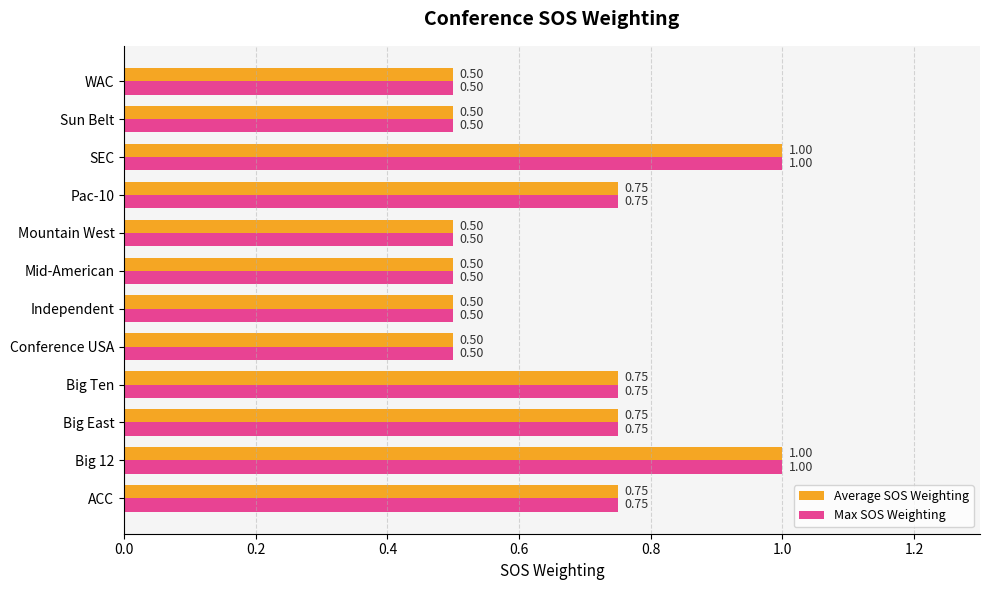

What is the total value across all series at WAC?

1.0